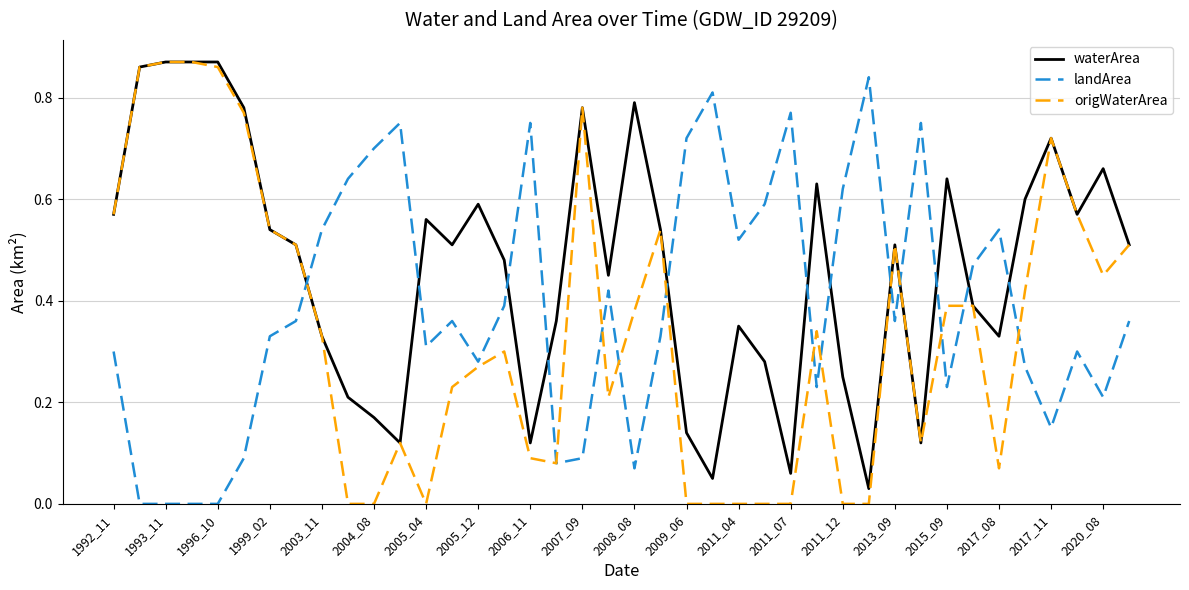

What are all the series names shown in the legend?

waterArea, landArea, origWaterArea